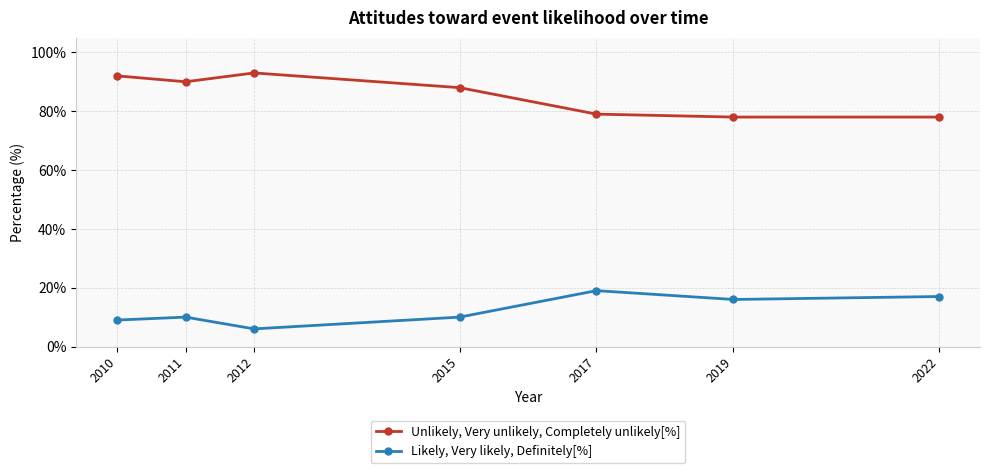

Rank the series by their average value, from highest to lowest.

Unlikely, Very unlikely, Completely unlikely[%], Likely, Very likely, Definitely[%]